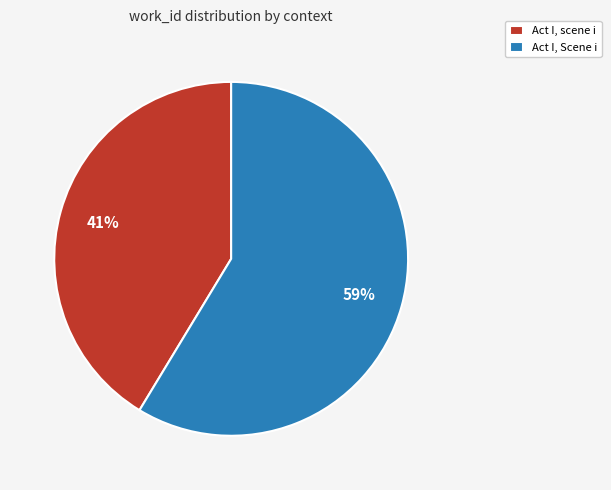

To the nearest percent, what is the combined percentage of Act I, Scene i and Act I, scene i?

100%